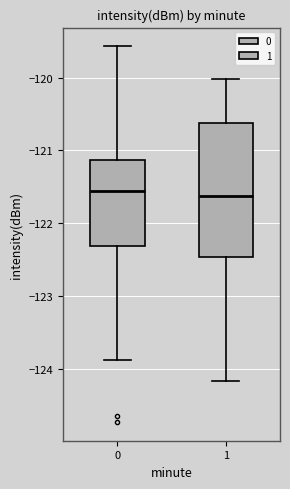

Reading left to right, read every box against the y-axis: the position of its median line, the range the box covers, and the ends of its whiskers. The values are not printed on the chart, so give them approximately, as read against the axis.

0: median -121.6, box -122.3 to -121.1, whiskers -123.9 to -119.6
1: median -121.6, box -122.5 to -120.6, whiskers -124.2 to -120.0